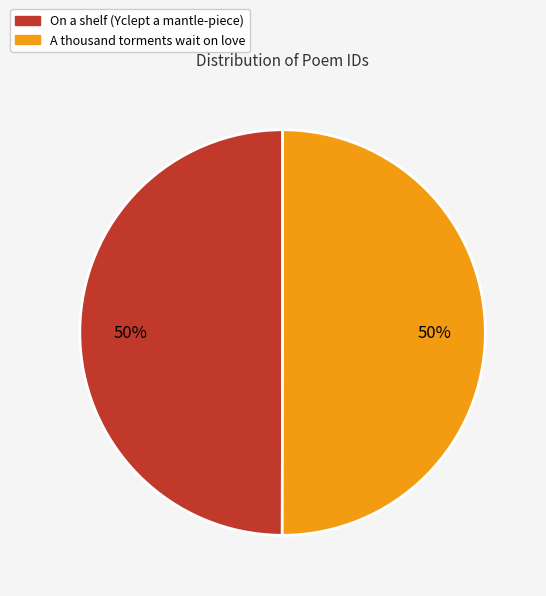

How many slices are in this pie chart?

2